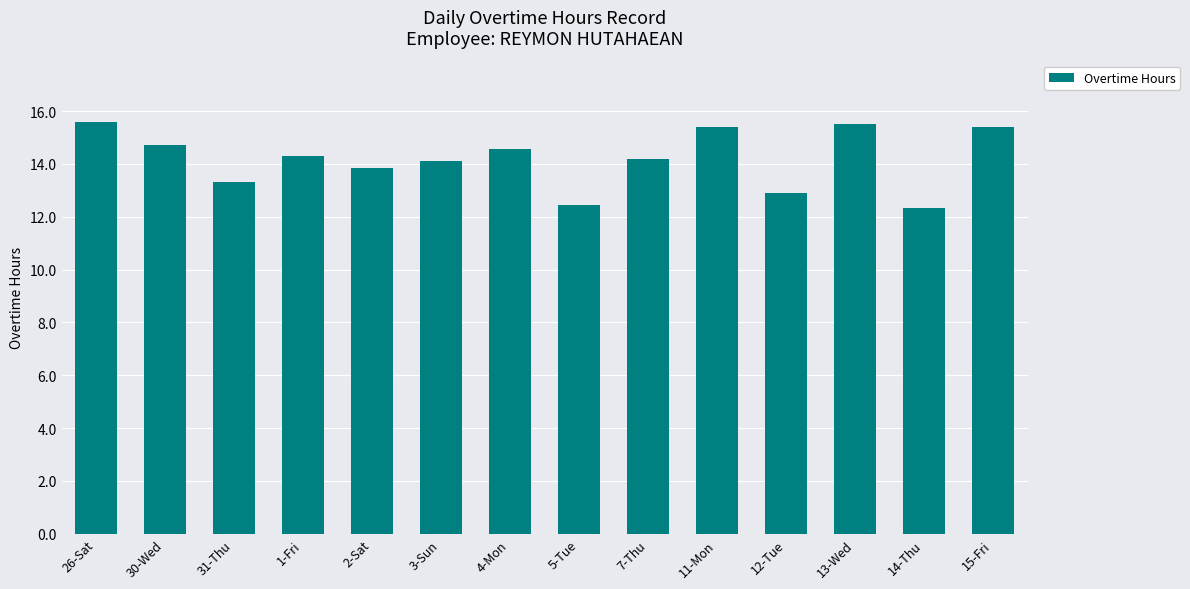

How many bars are there in total?

14